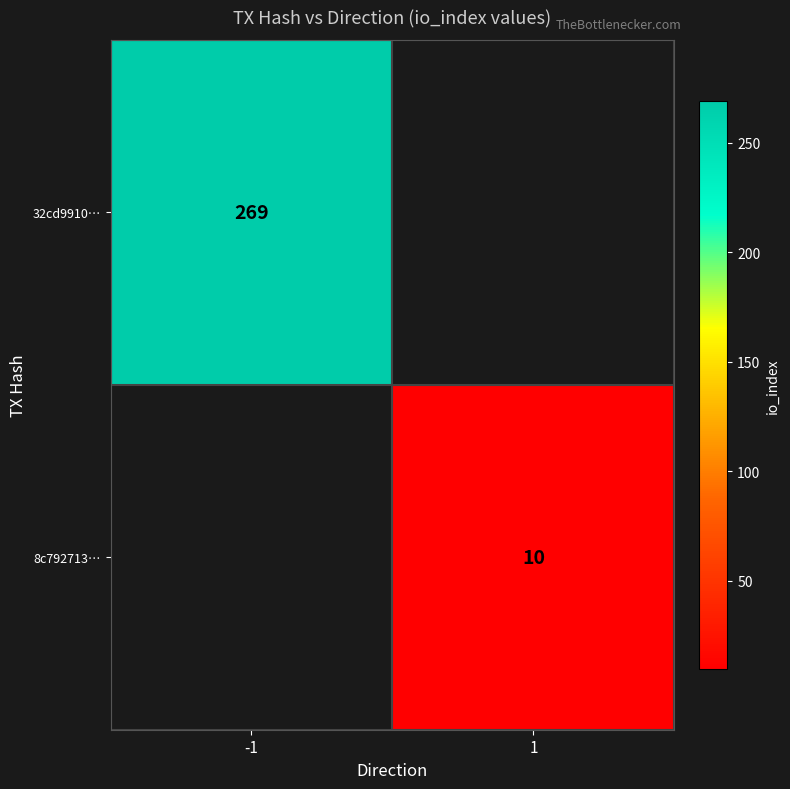

The value of 8c792713… at 1 is 18. True or false?

False